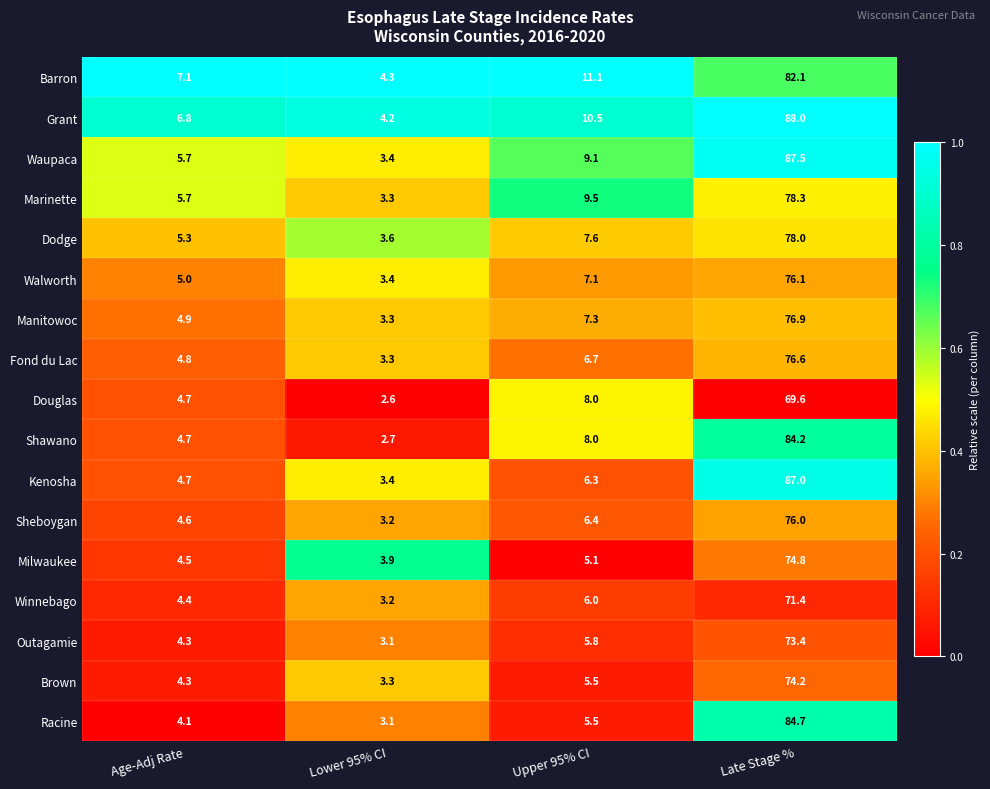

List the series in order of their peak value, lowest first.

Douglas, Winnebago, Outagamie, Brown, Milwaukee, Sheboygan, Walworth, Fond du Lac, Manitowoc, Dodge, Marinette, Barron, Shawano, Racine, Kenosha, Waupaca, Grant